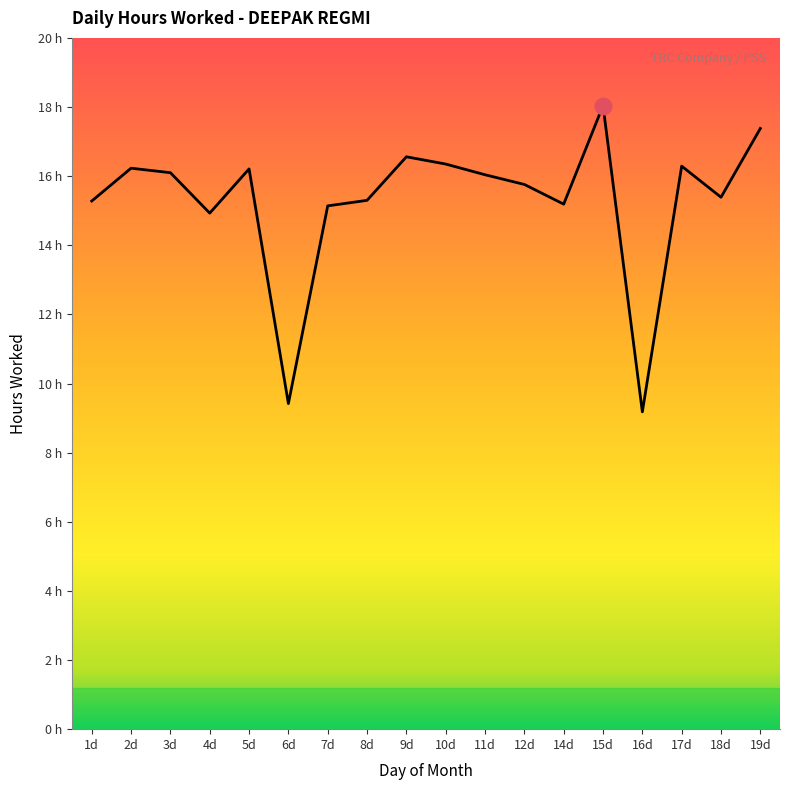

True or false: the data shows 20.7 at 1d.

False